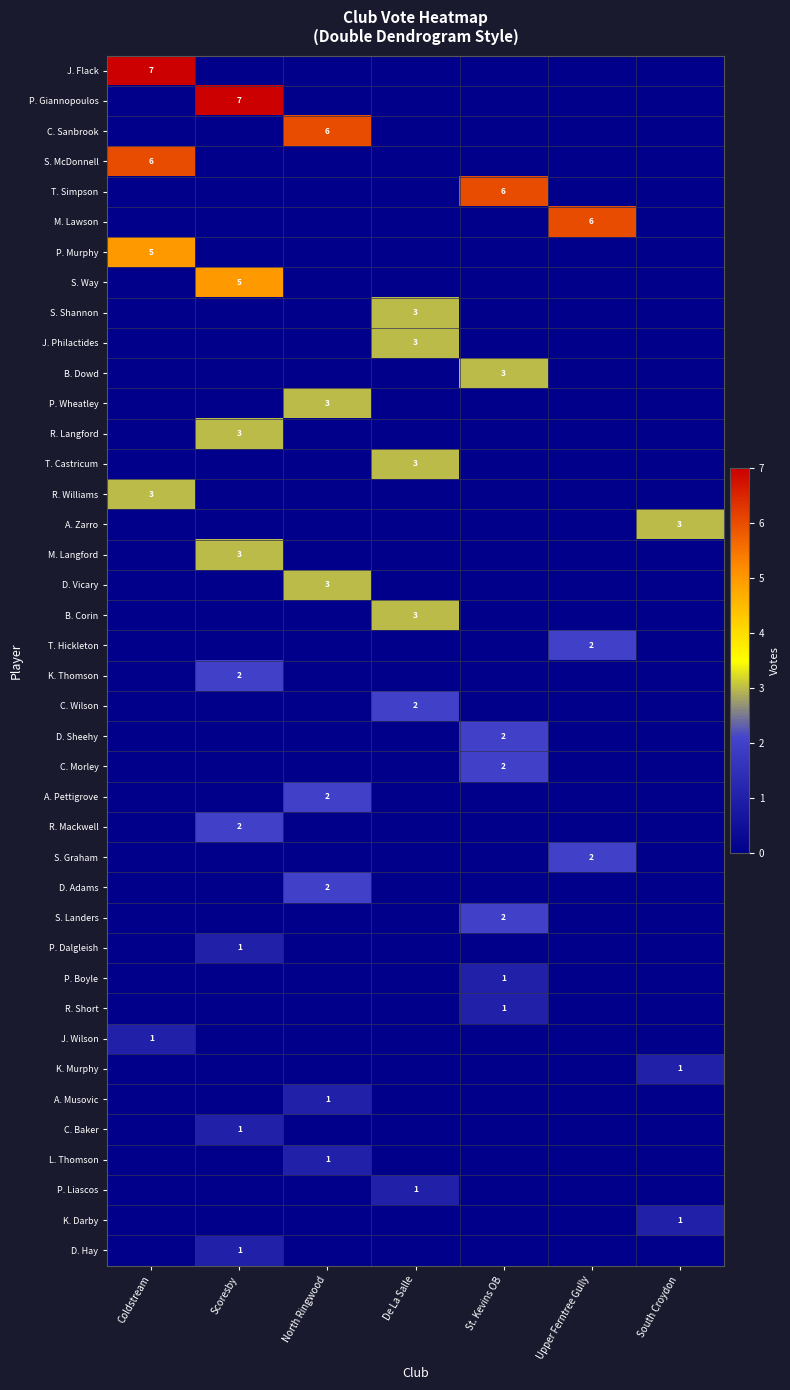

What is the sum of all R. Mackwell values?

2